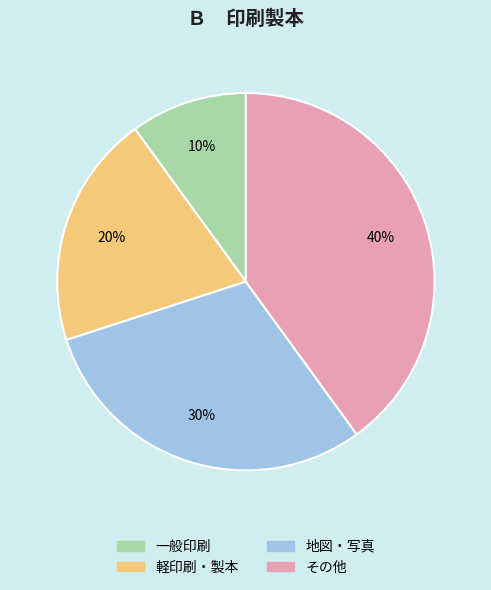

How many segments does this pie chart have?

4